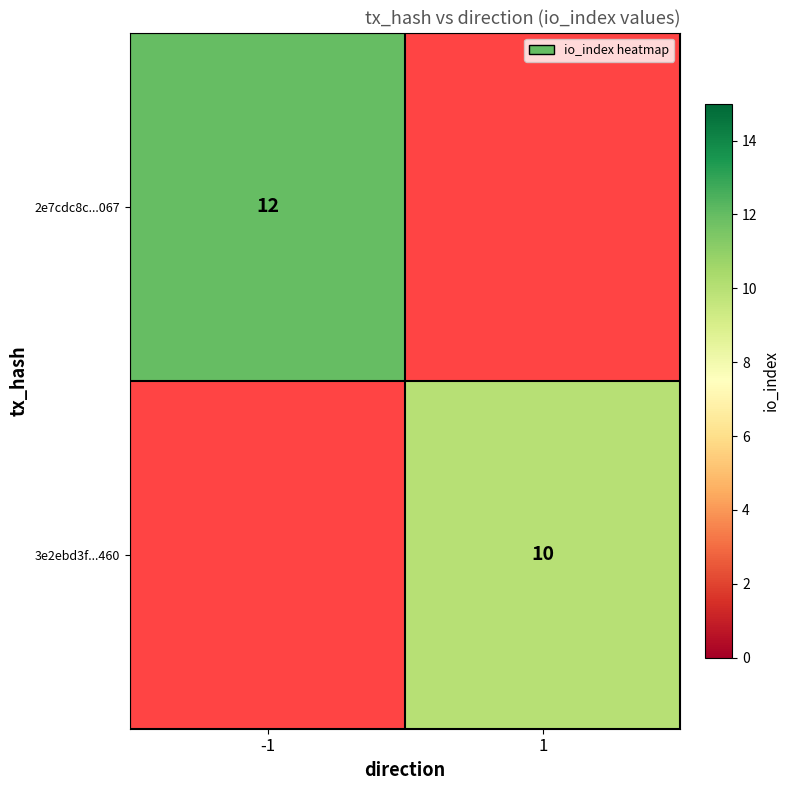

The value of 3e2ebd3f...460 at 1 is 10. True or false?

True